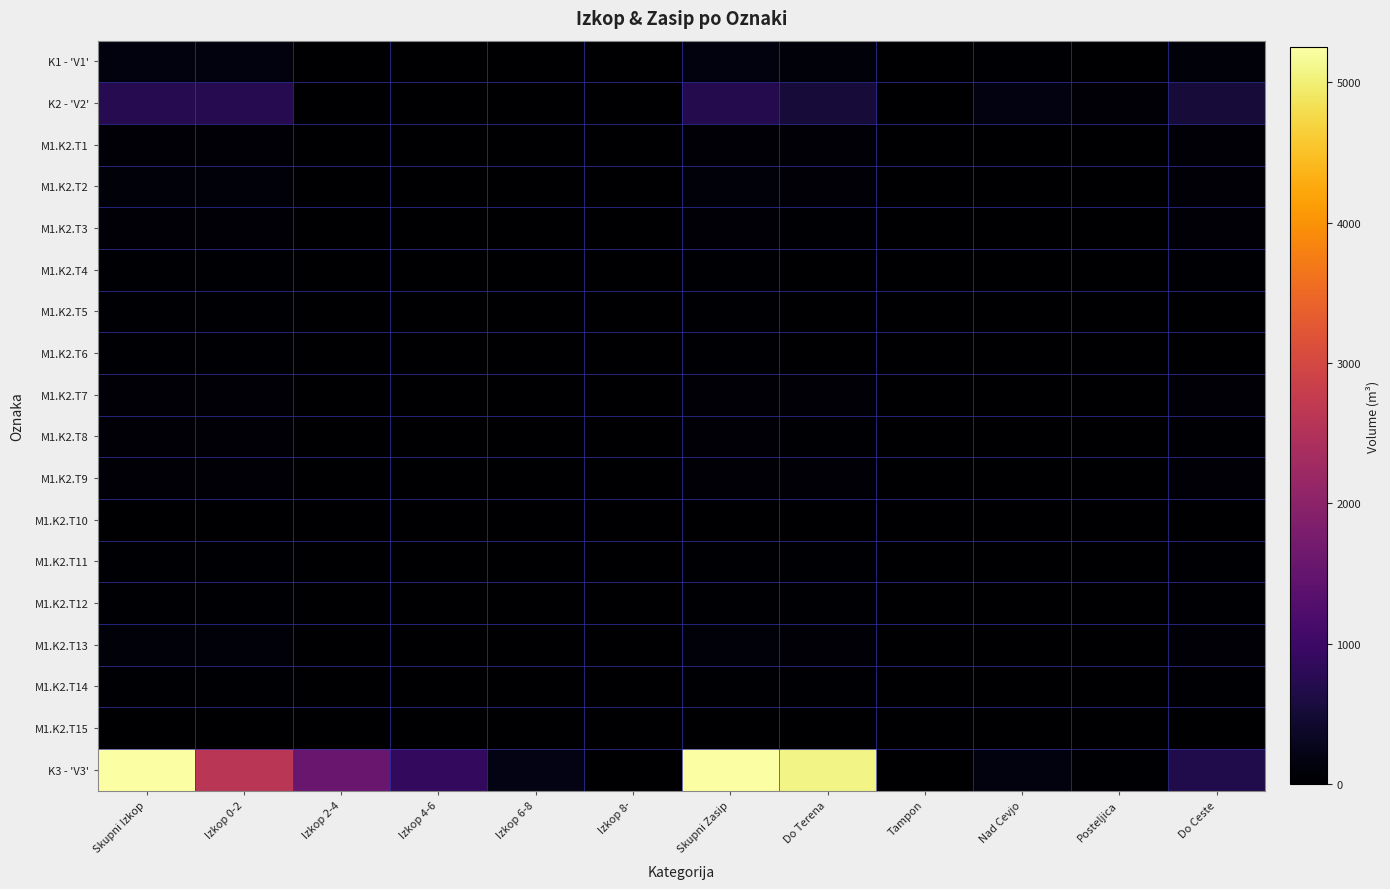

What is the total value across all series at Posteljica?

123.7